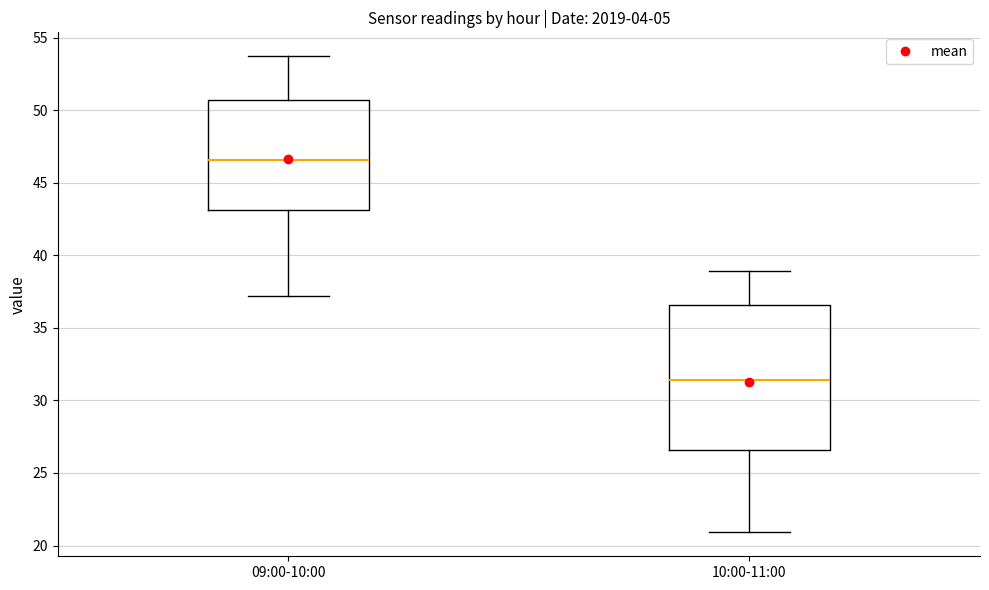

Comparing the boxes themselves (not the whiskers), which one is the tallest?

10:00-11:00